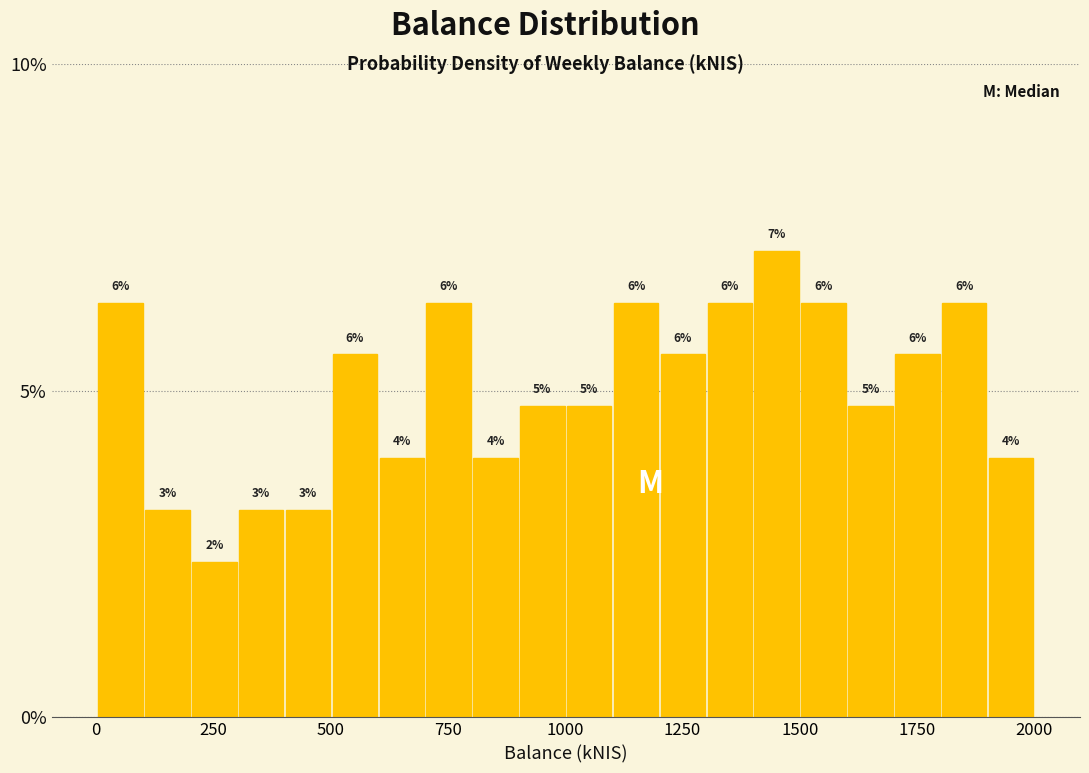

Around what value on the x-axis is the tallest bar? Give the approximate position of its centre, as read against the axis.

1450